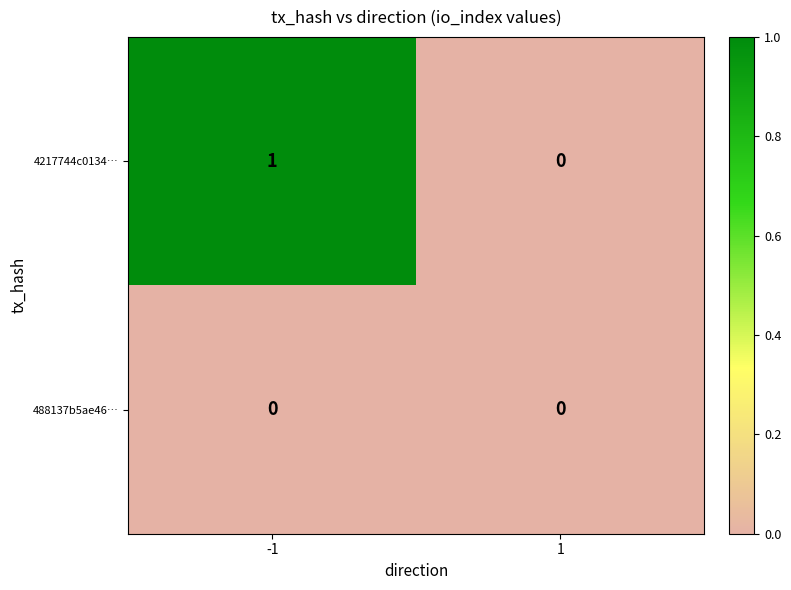

Rank the series at -1 from lowest to highest value.

488137b5ae46…, 4217744c0134…